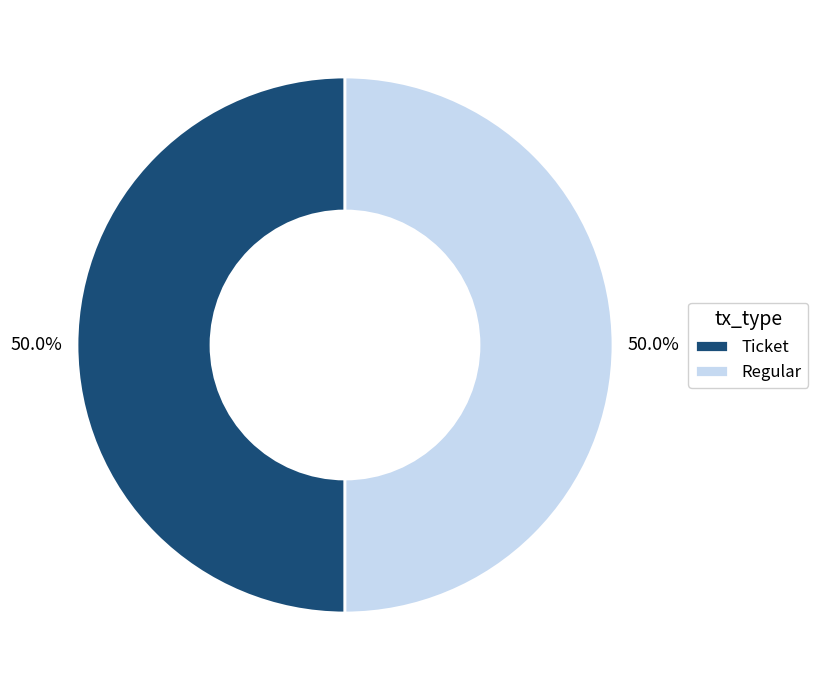

Combined, what portion of the pie is Ticket and Regular?

100.0%